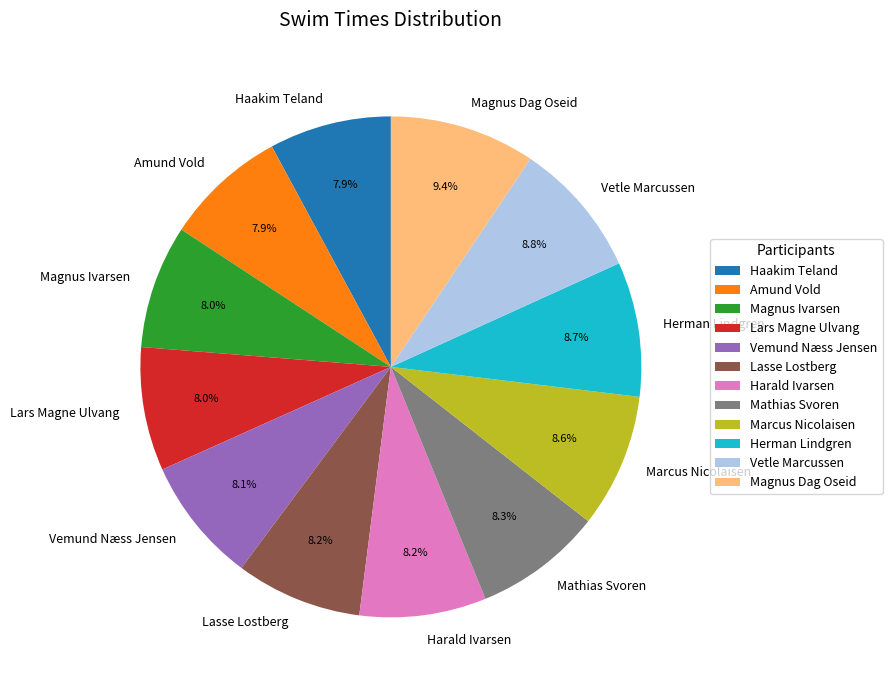

To the nearest percent, what is the average slice percentage?

8%